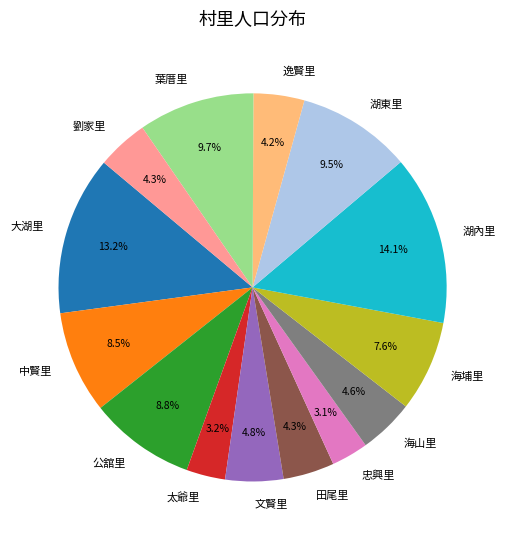

Does 劉家里 represent more than half of the total?

No